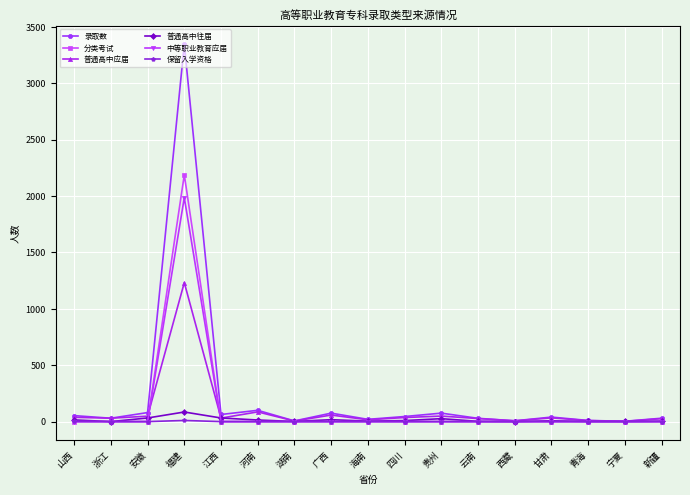

The 分类考试 series shows 0 at 山西. True or false?

True